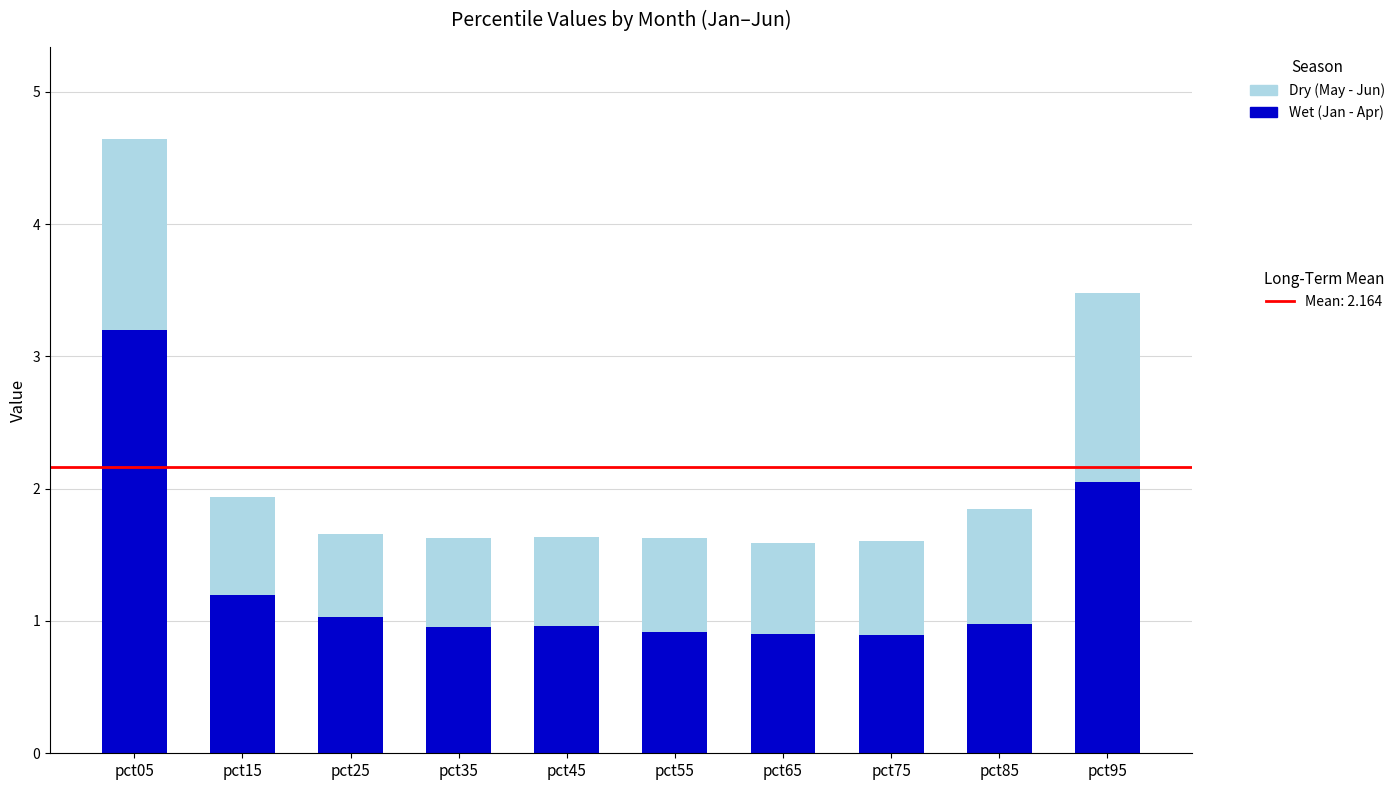

Reading left to right, list all the values displayed in this chart.

Dry (May - Jun): 4.6	1.9	1.7	1.6	1.6	1.6	1.6	1.6	1.8	3.5
Wet (Jan - Apr): 3.2	1.2	1.0	1.0	1.0	0.9	0.9	0.9	1.0	2.1